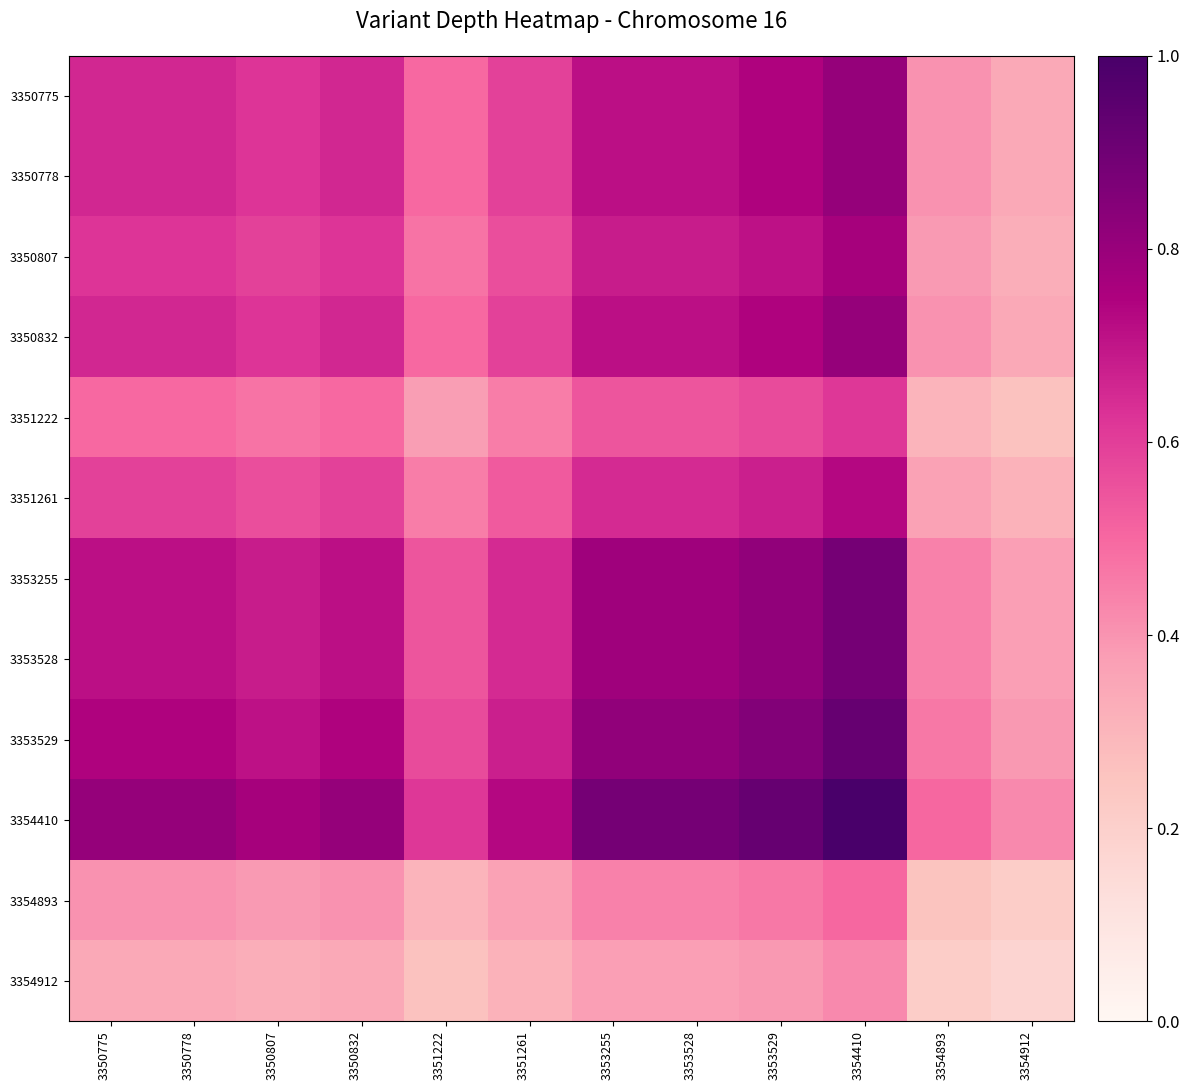

What is the spread (max minus min) of values at 3353528?

0.5